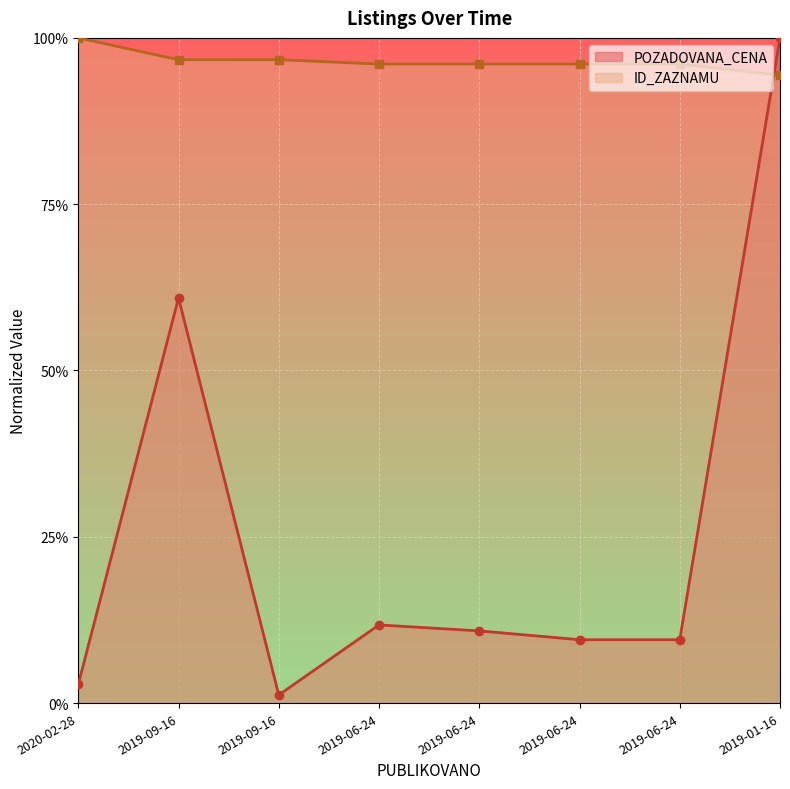

Rank the categories by ID_ZAZNAMU value from highest to lowest.

2020-02-28, 2019-09-16, 2019-09-16, 2019-06-24, 2019-06-24, 2019-06-24, 2019-06-24, 2019-01-16